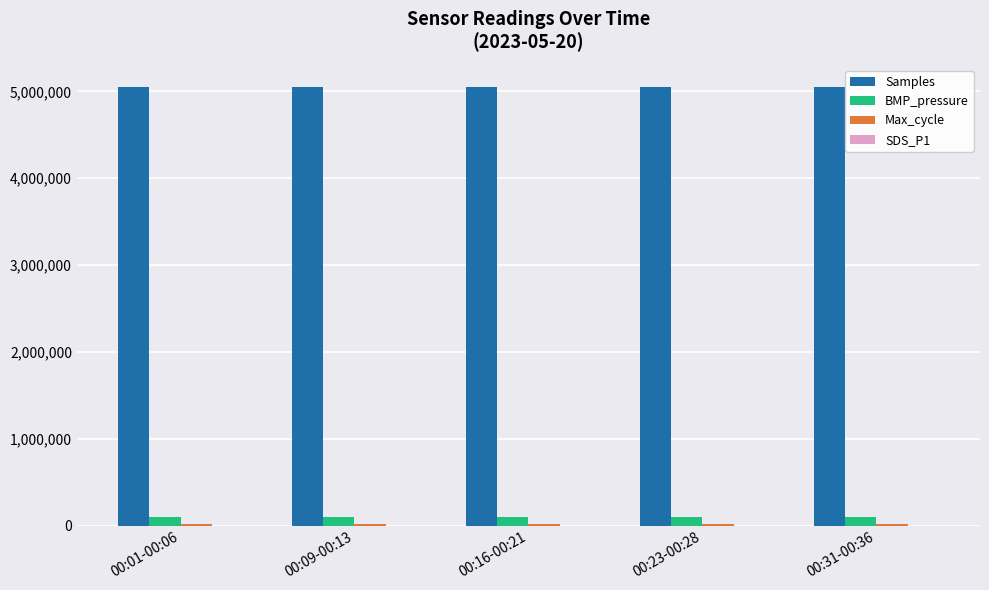

Which series has the largest total across all categories?

Samples